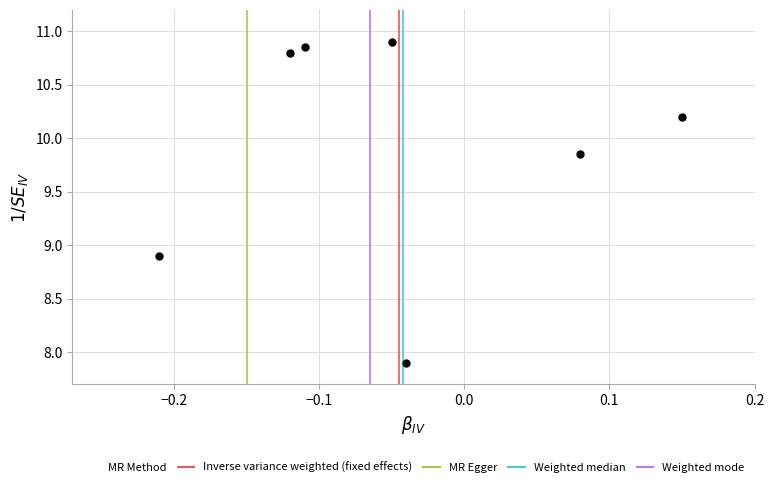

What Y value in the scatter plot is closest to 9?

8.9